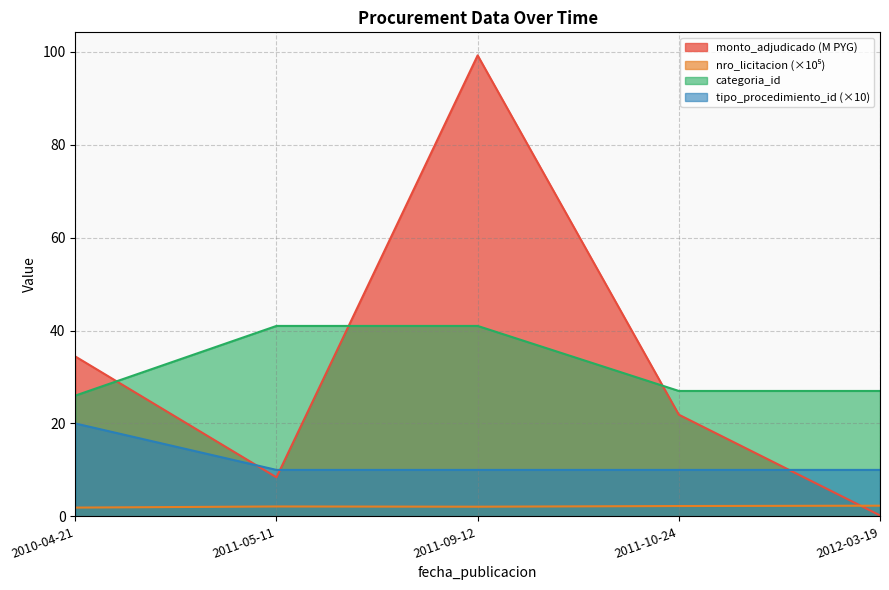

What is the maximum value shown in the chart?

99.2